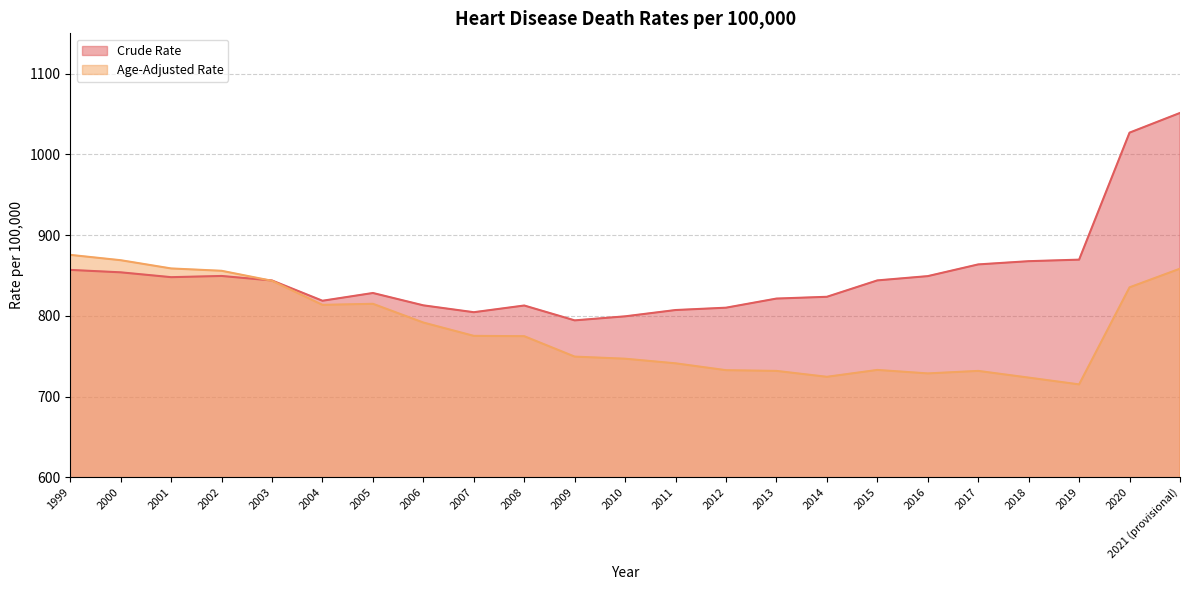

What are all the series names shown in the legend?

Crude Rate, Age-Adjusted Rate